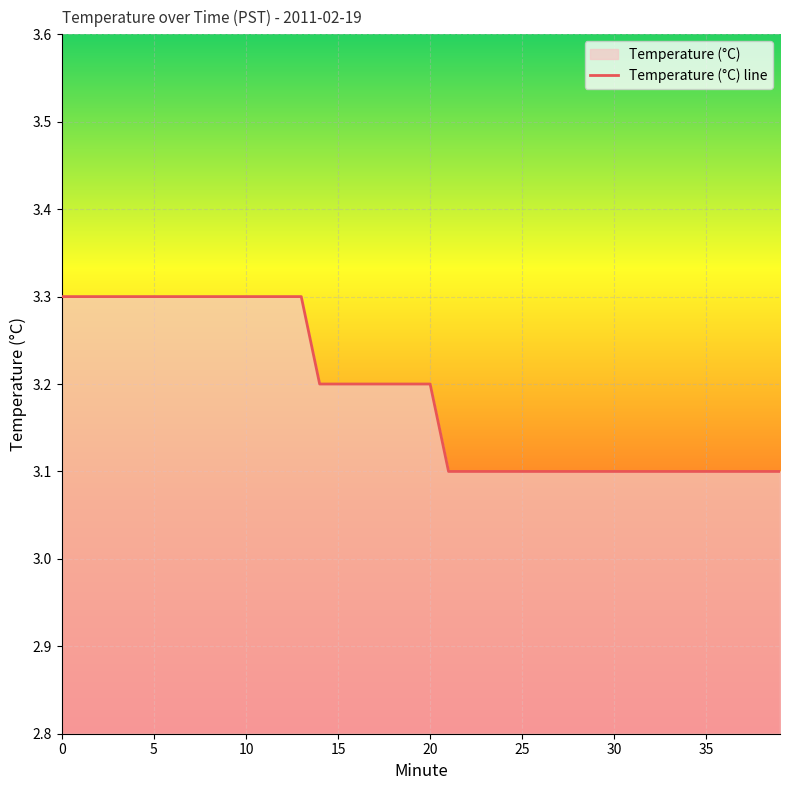

Rank the categories by value from lowest to highest.

21, 22, 23, 24, 25, 26, 27, 28, 29, 30, 31, 32, 33, 34, 35, 36, 37, 38, 39, 14, 15, 16, 17, 18, 19, 20, 0, 1, 2, 3, 4, 5, 6, 7, 8, 9, 10, 11, 12, 13